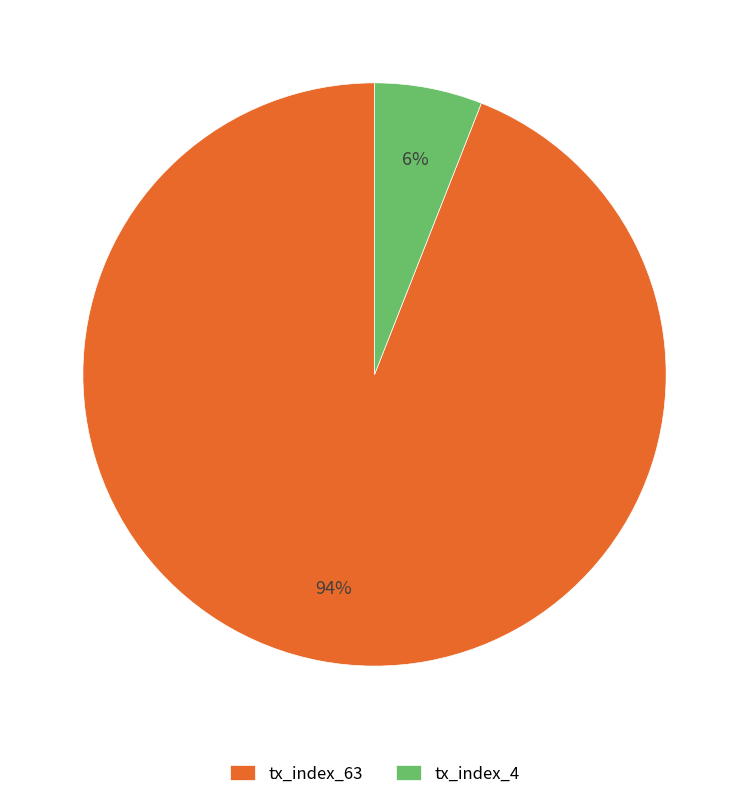

Which category has the biggest portion of the pie?

tx_index_63